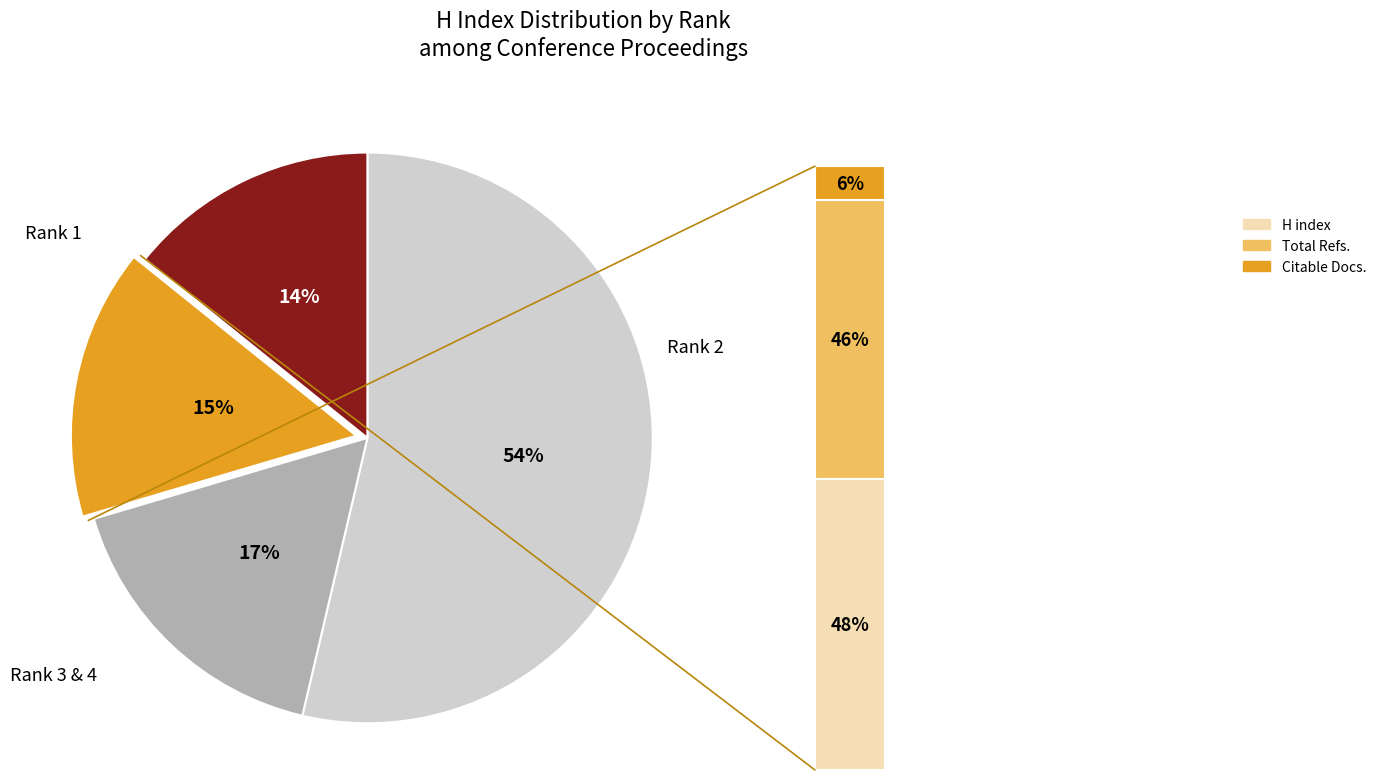

To the nearest percent, what percentage of the pie is Rank 3?

15%